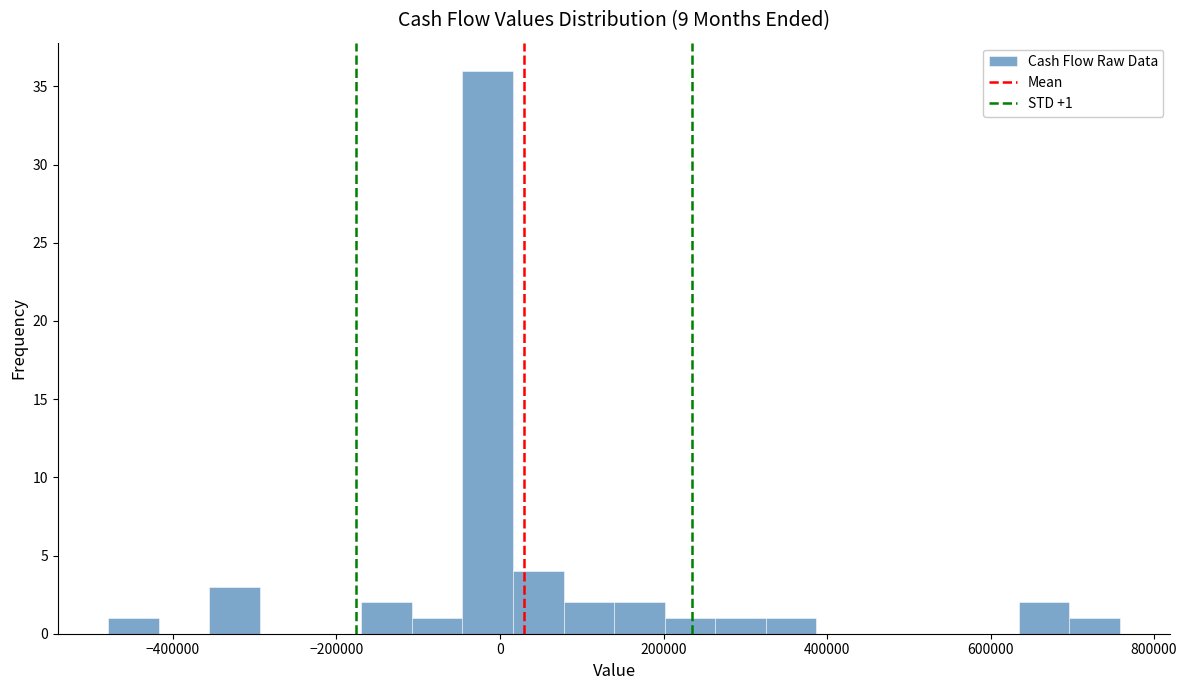

Read against the x-axis, roughly where is the centre of the tallest bar?

-20000